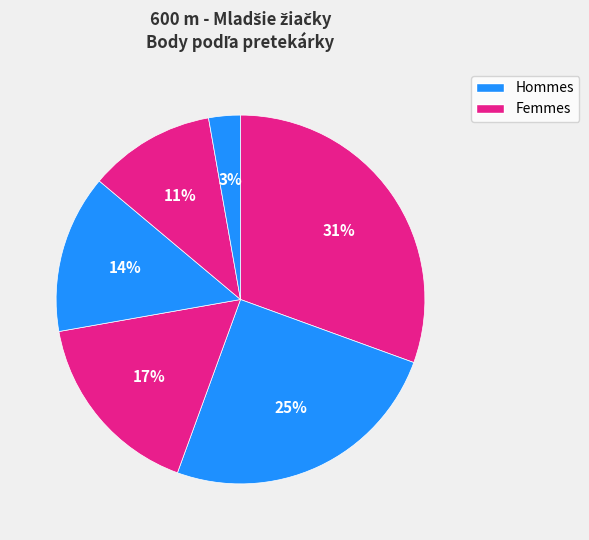

To the nearest percent, what is the difference between the largest and smallest slice percentages?

28%